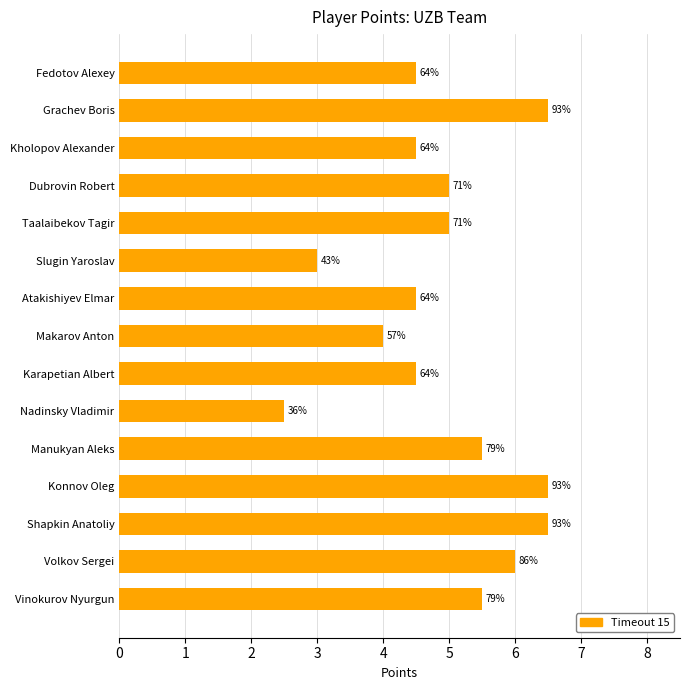

How many bars are there in total?

15